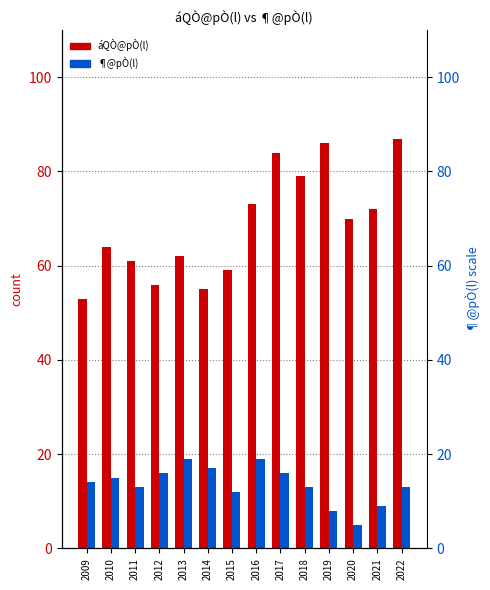

List the series in order of their overall mean, highest first.

áQÒ@pÒ(l), ¶@pÒ(l)